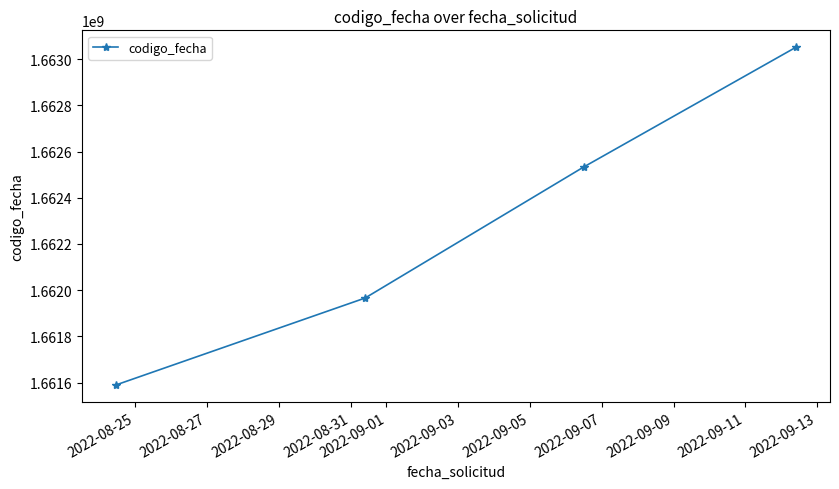

True or false: there are more than 0 points higher than both neighbors.

False